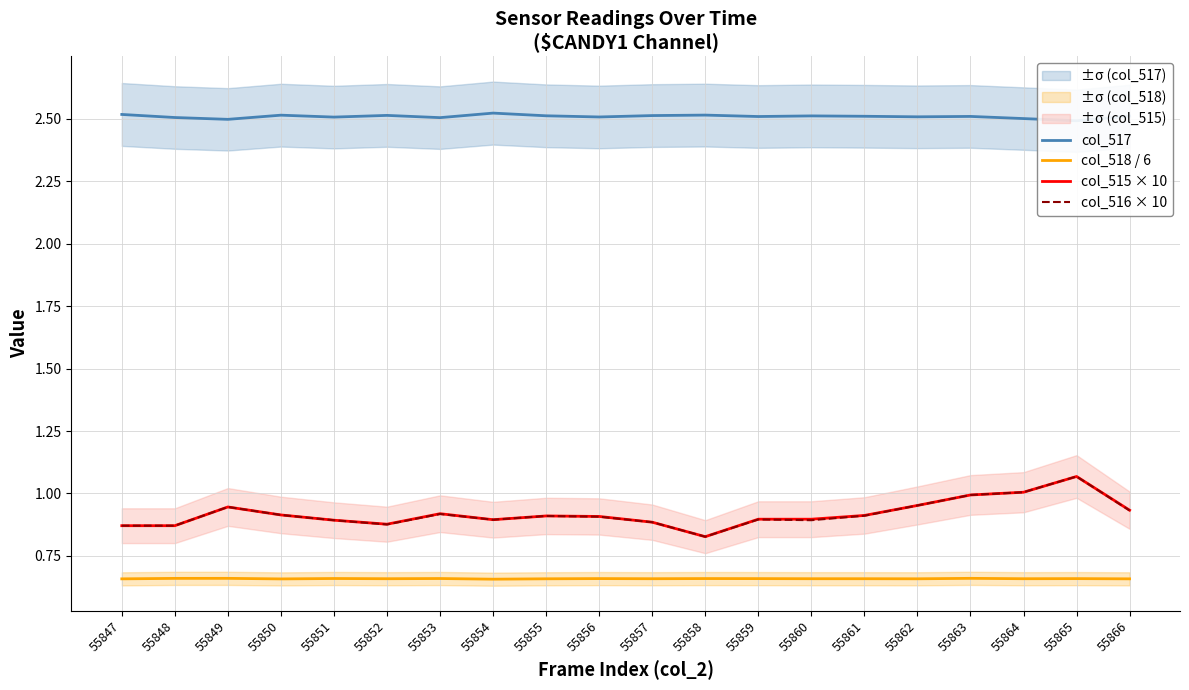

Is this an area chart (filled region under the line)?

No